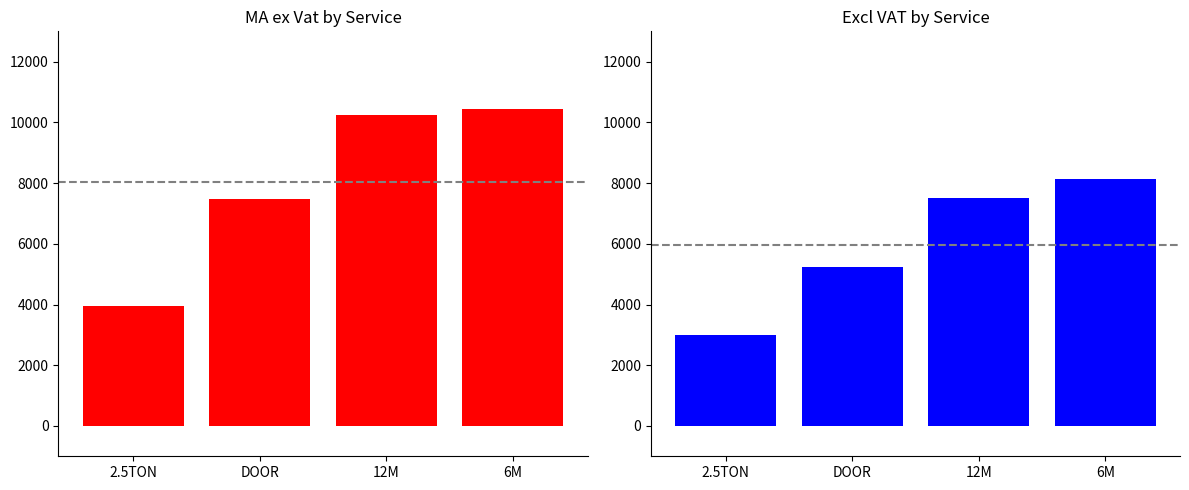

What is the sum of all Excl VAT values?

23861.5